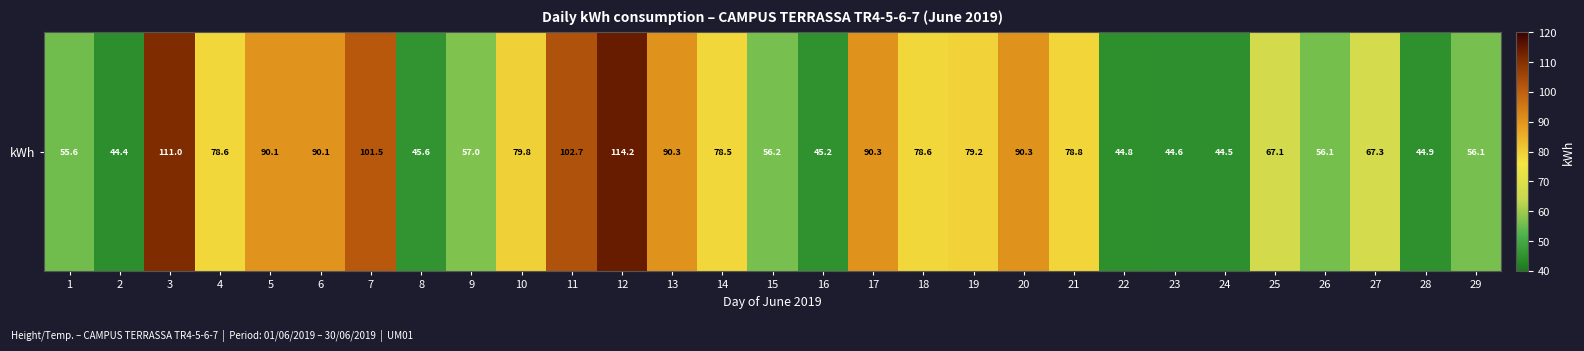

Approximately how many times larger is the value at 21 compared to 2?

1.8